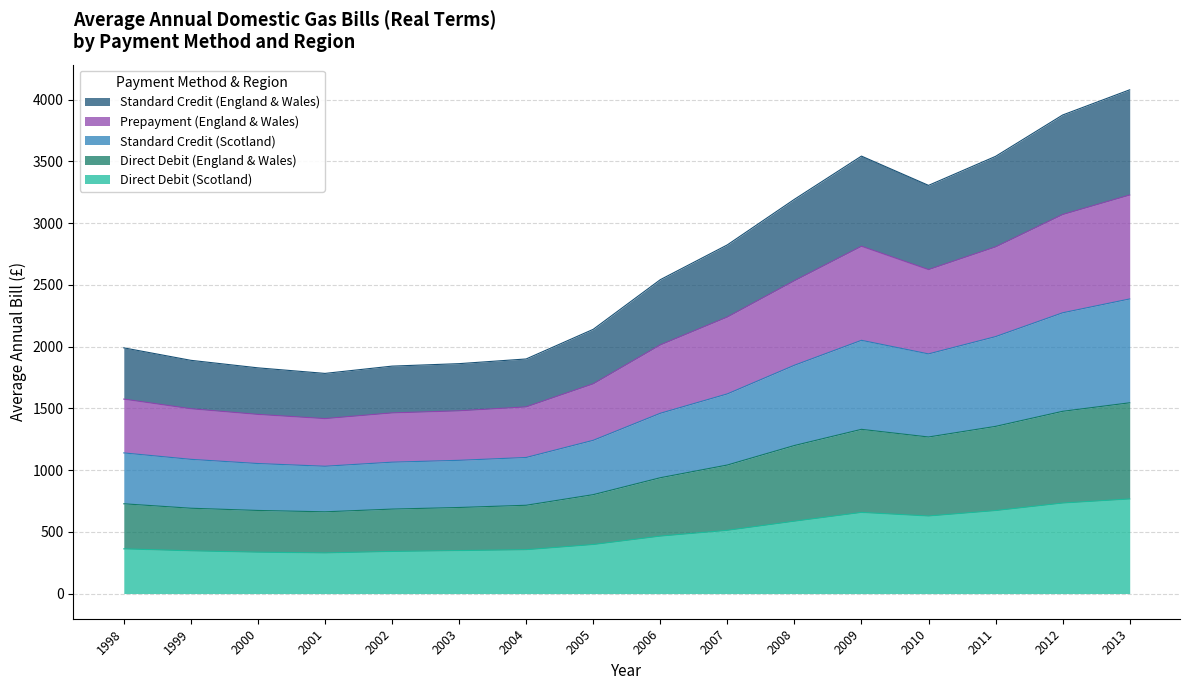

At which label is Direct Debit (England & Wales) closest to 1103?

2007